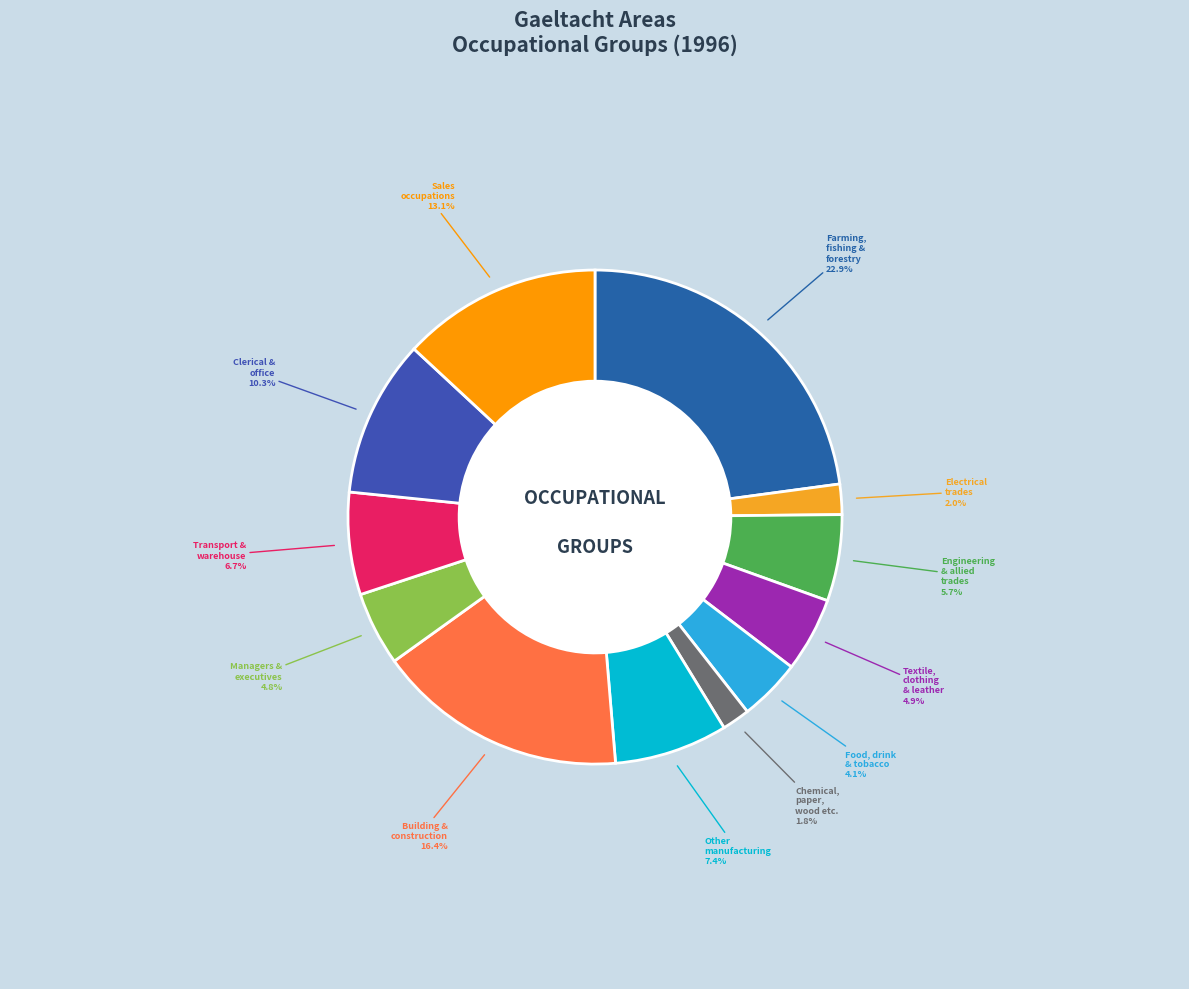

What is the largest slice in the pie chart?

Farming, fishing and forestry workers